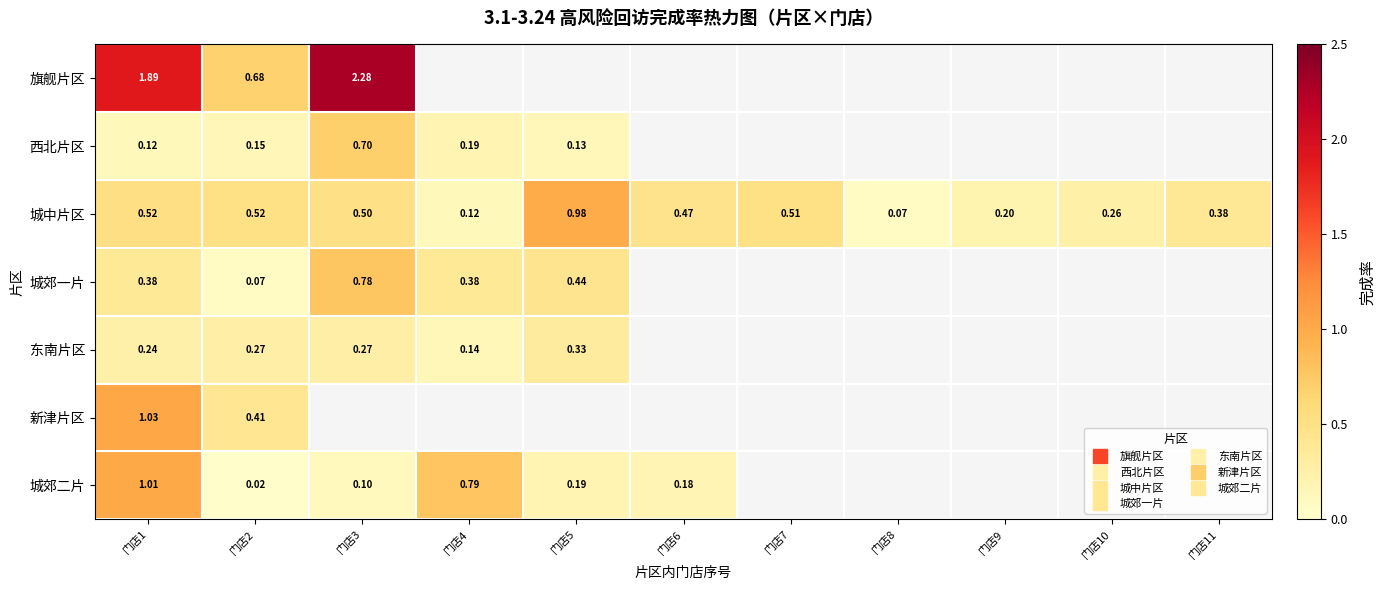

Read the 城郊二片 value at 门店4.

0.8